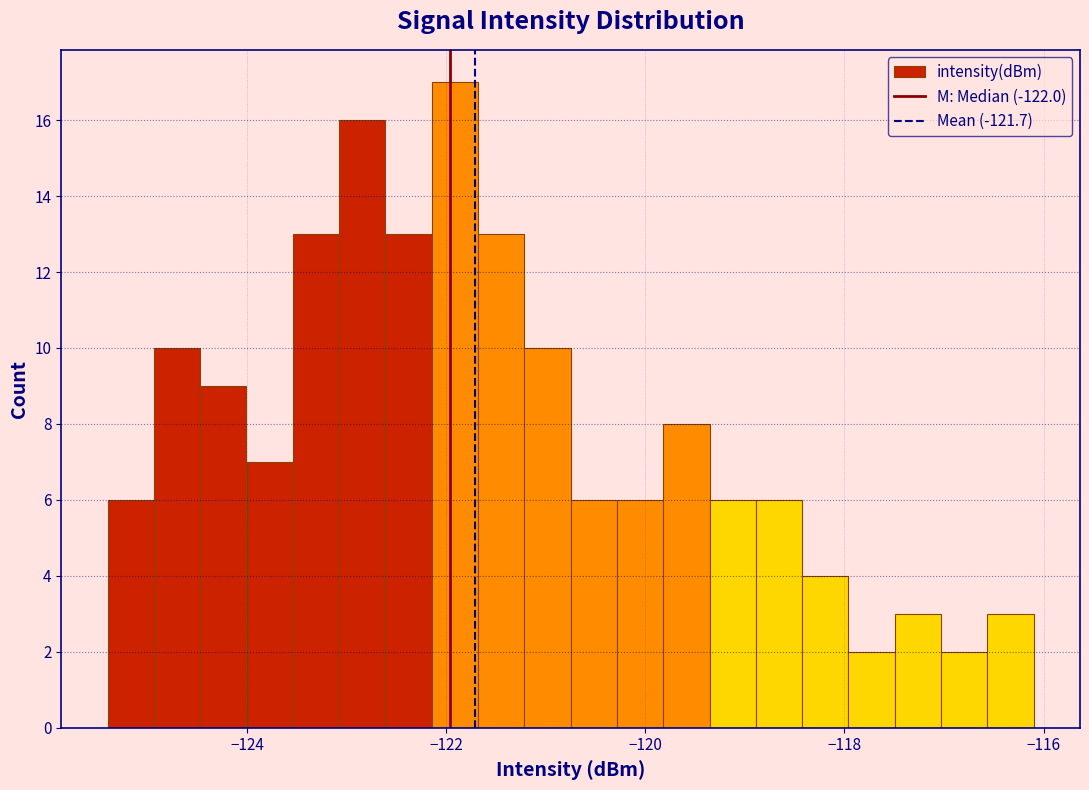

Around what value on the x-axis is the tallest bar? Give the approximate position of its centre, as read against the axis.

-122.0